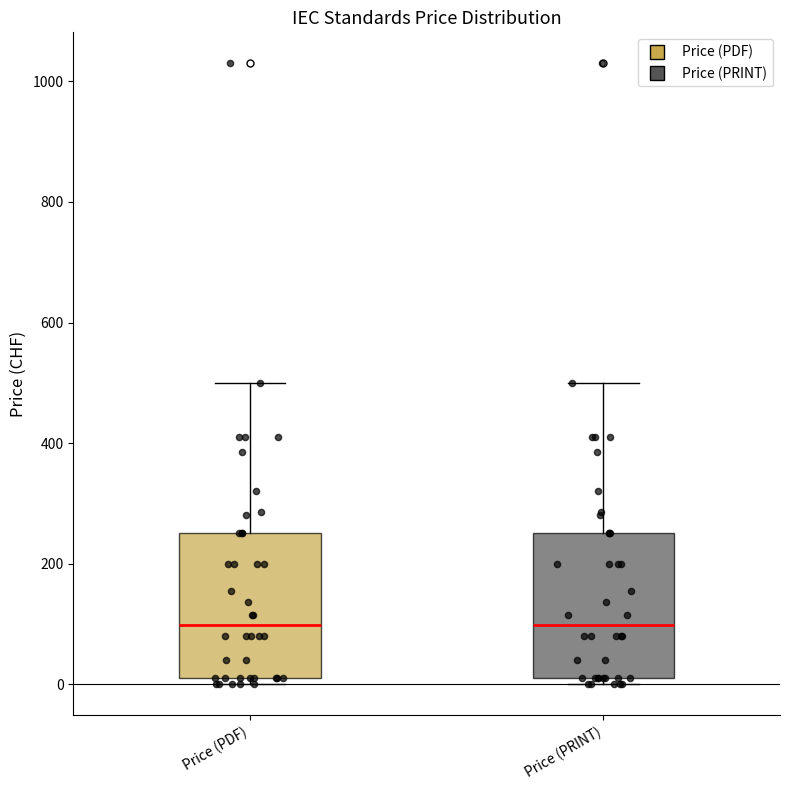

Reading left to right, read every box against the y-axis: the position of its median line, the range the box covers, and the ends of its whiskers. The values are not printed on the chart, so give them approximately, as read against the axis.

Price (PDF): median 100, box 20 to 260, whiskers 0 to 500
Price (PRINT): median 100, box 20 to 260, whiskers 0 to 500